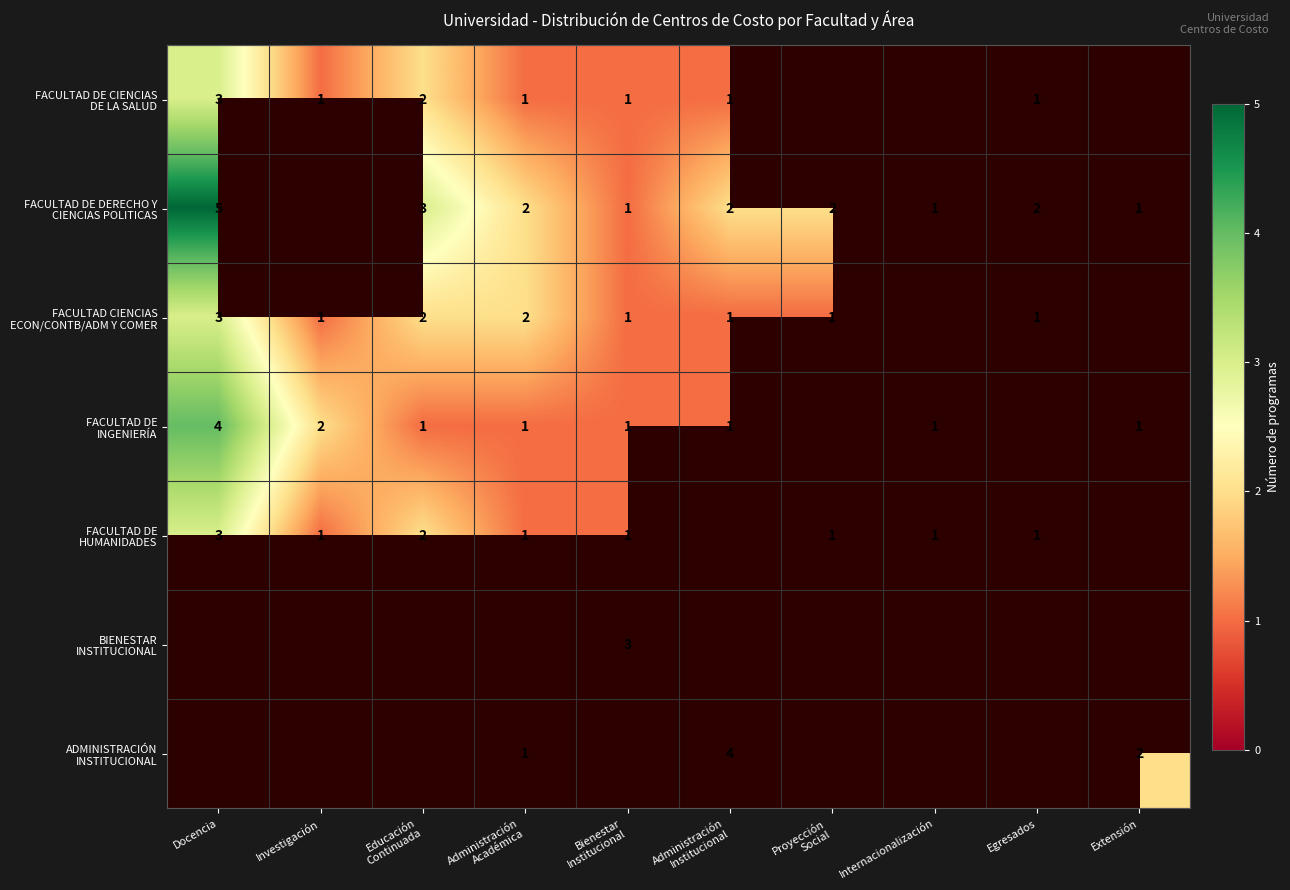

How many categories are shown in the chart?

10